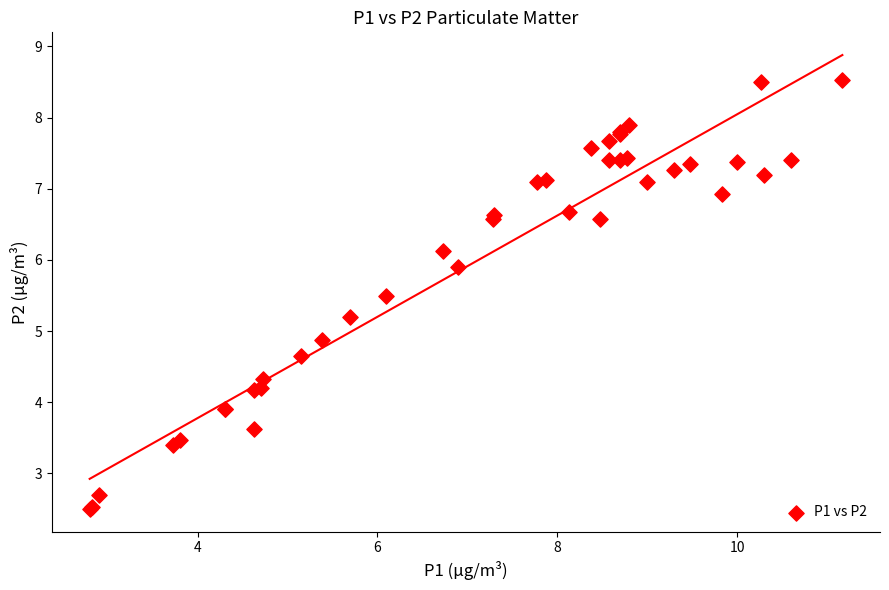

What Y value in the scatter plot is closest to 5?

4.9